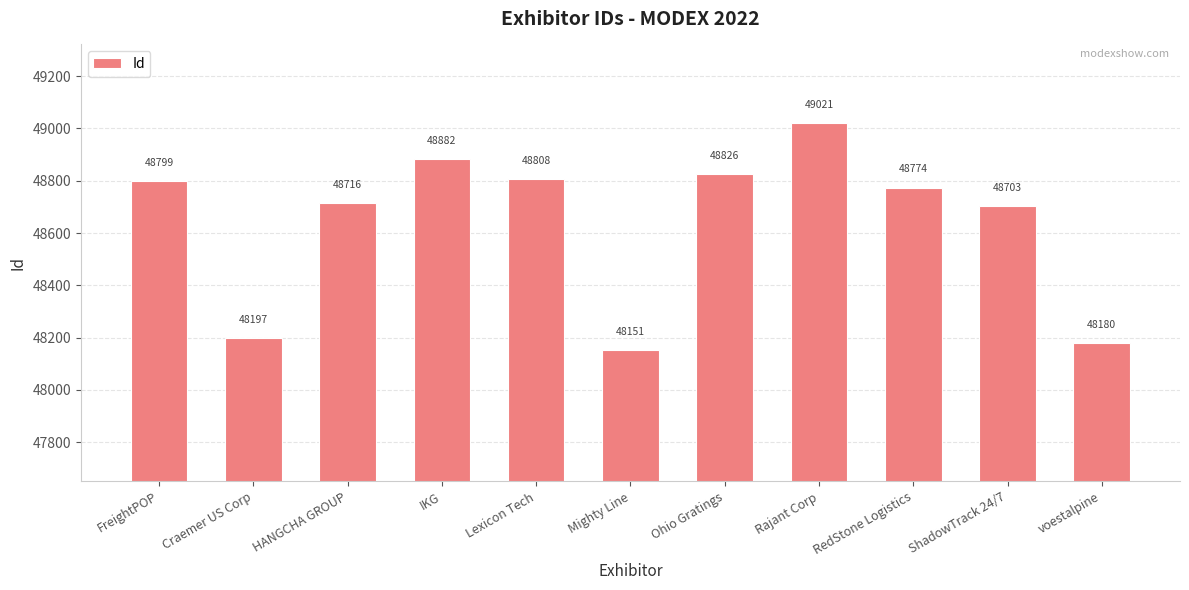

Reading left to right, list all the values displayed in this chart.

48799	48197	48716	48882	48808	48151	48826	49021	48774	48703	48180